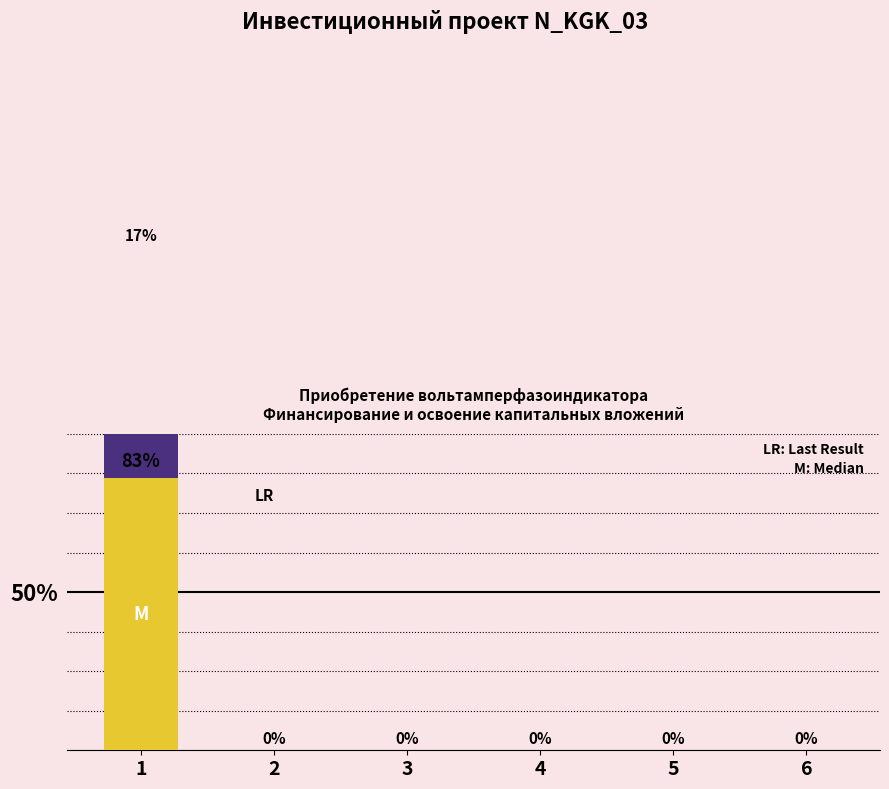

Are the bars horizontal?

No